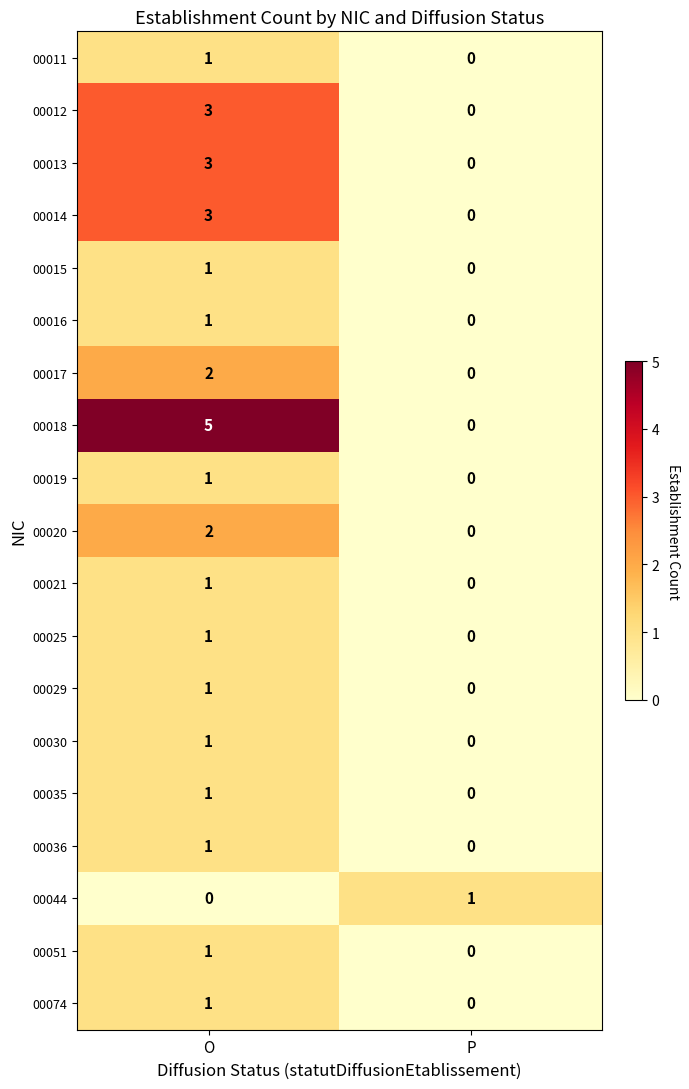

How many categories are shown in the chart?

2